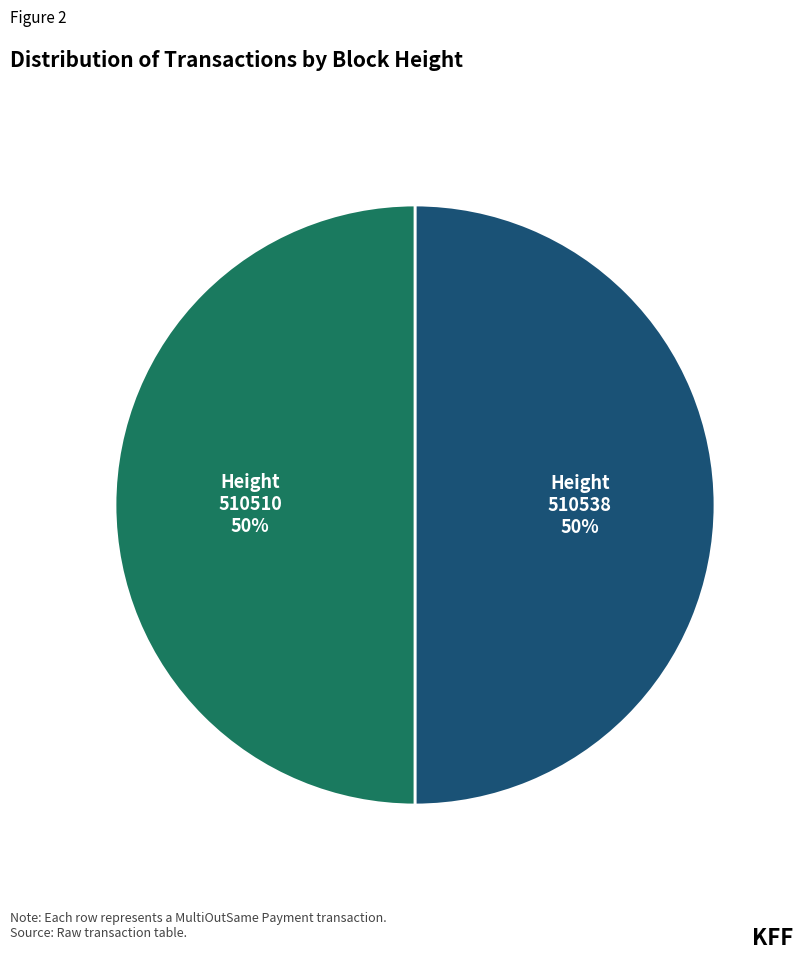

Count the number of slices in the pie.

2